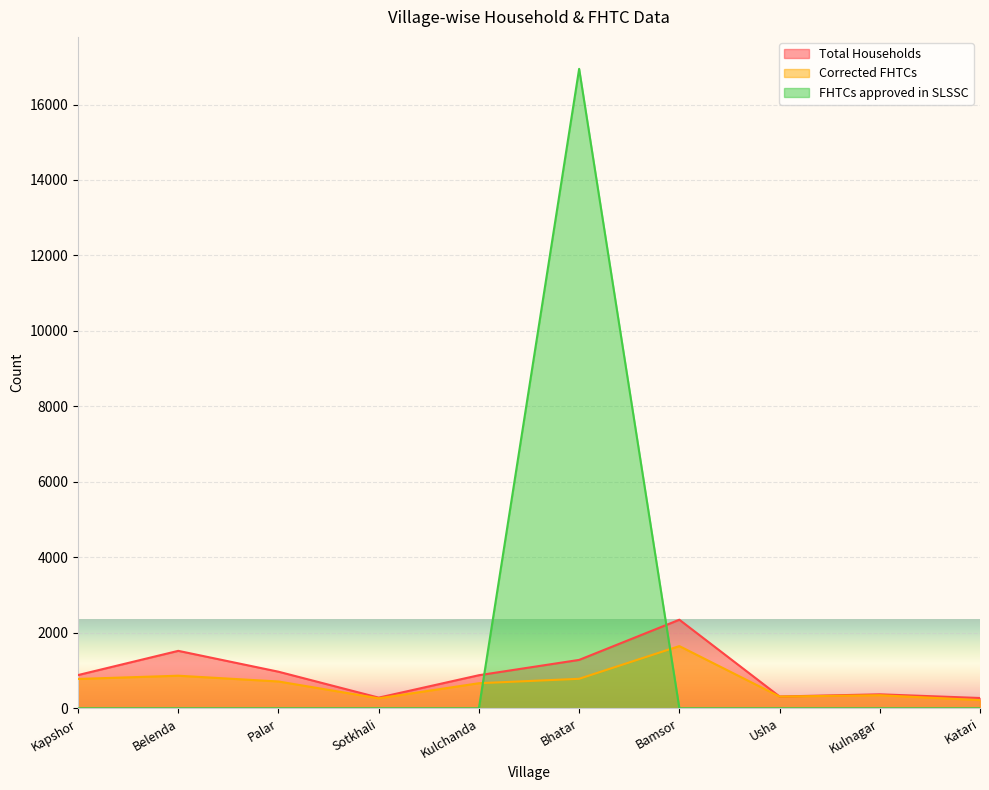

Which series has the largest range (max minus min)?

FHTCs approved in SLSSC